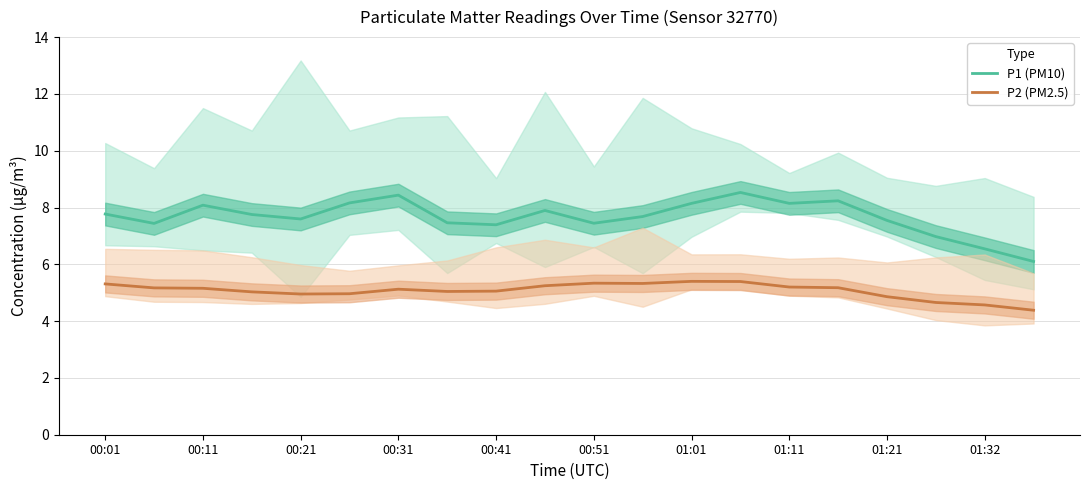

How many interior local peaks does the P1 (PM10) series have?

5